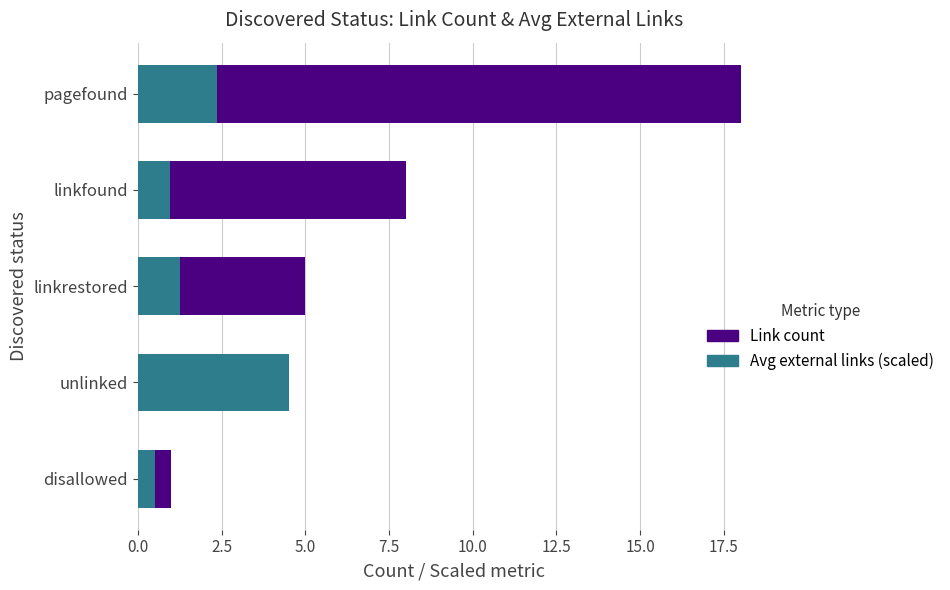

What is the difference between the highest and lowest values at pagefound?

15.6